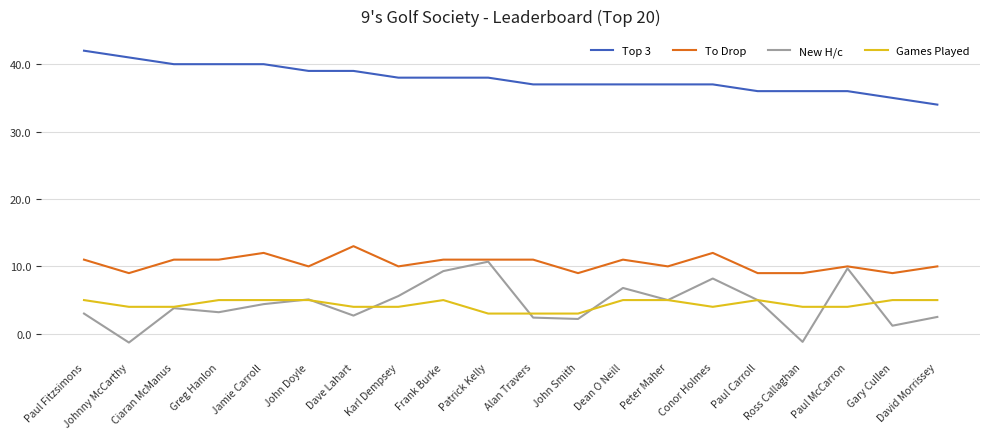

What position from the right is Alan Travers?

10